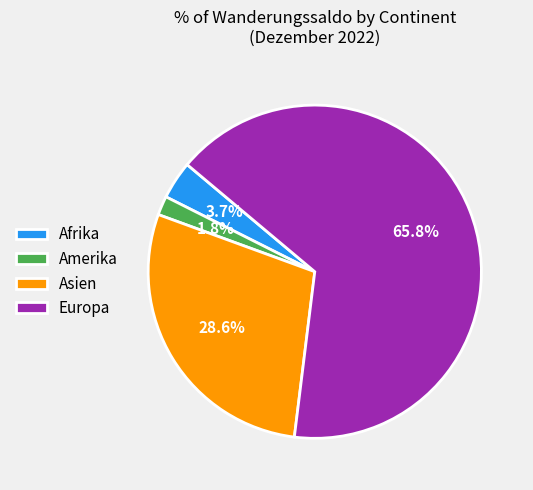

Approximately how many times larger is the value at Asien compared to Europa?

0.4